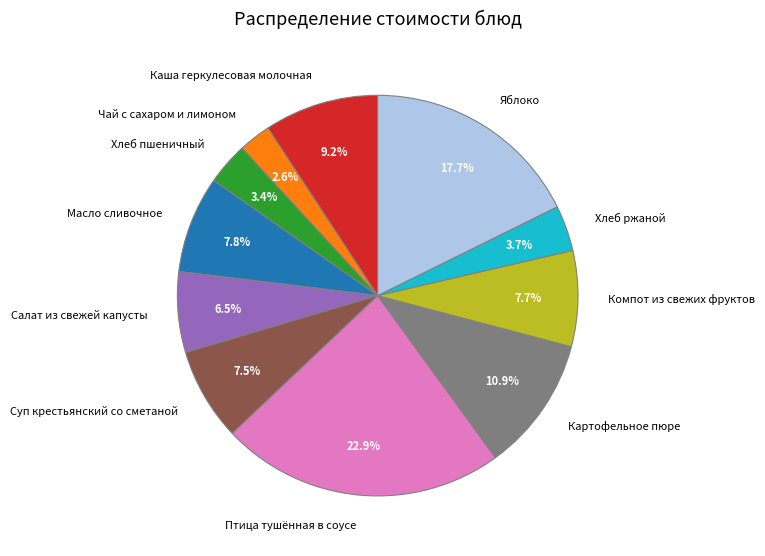

Approximately how many times larger is the value at Картофельное пюре compared to Чай с сахаром и лимоном?

4.2